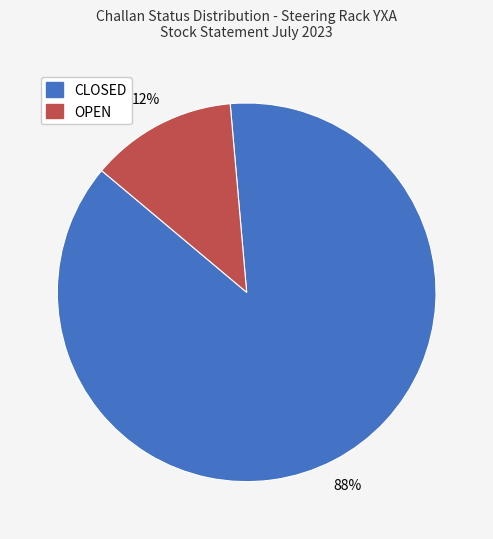

To the nearest percent, what is the combined percentage of OPEN and CLOSED?

100%